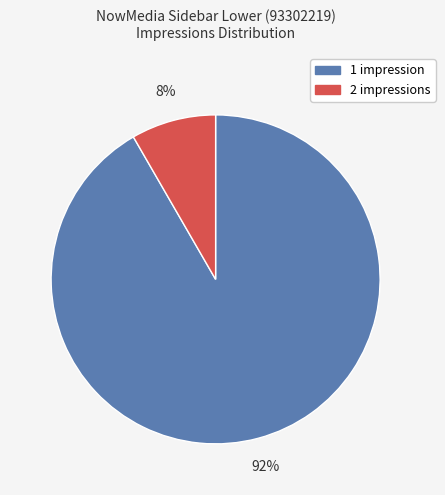

Count the number of slices in the pie.

2